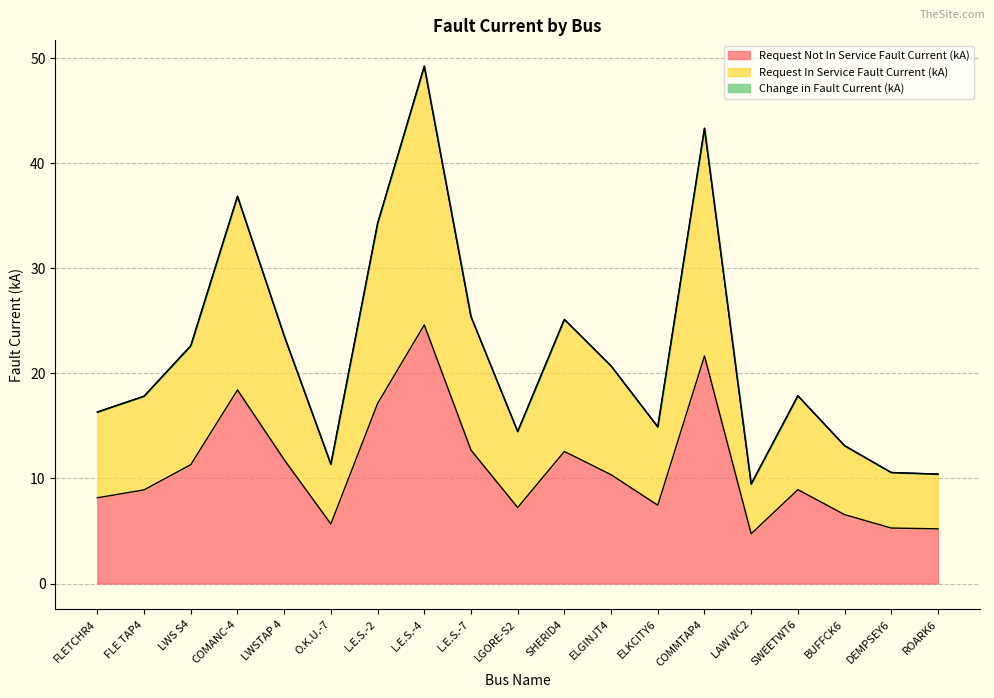

Does the chart have visible grid lines?

Yes